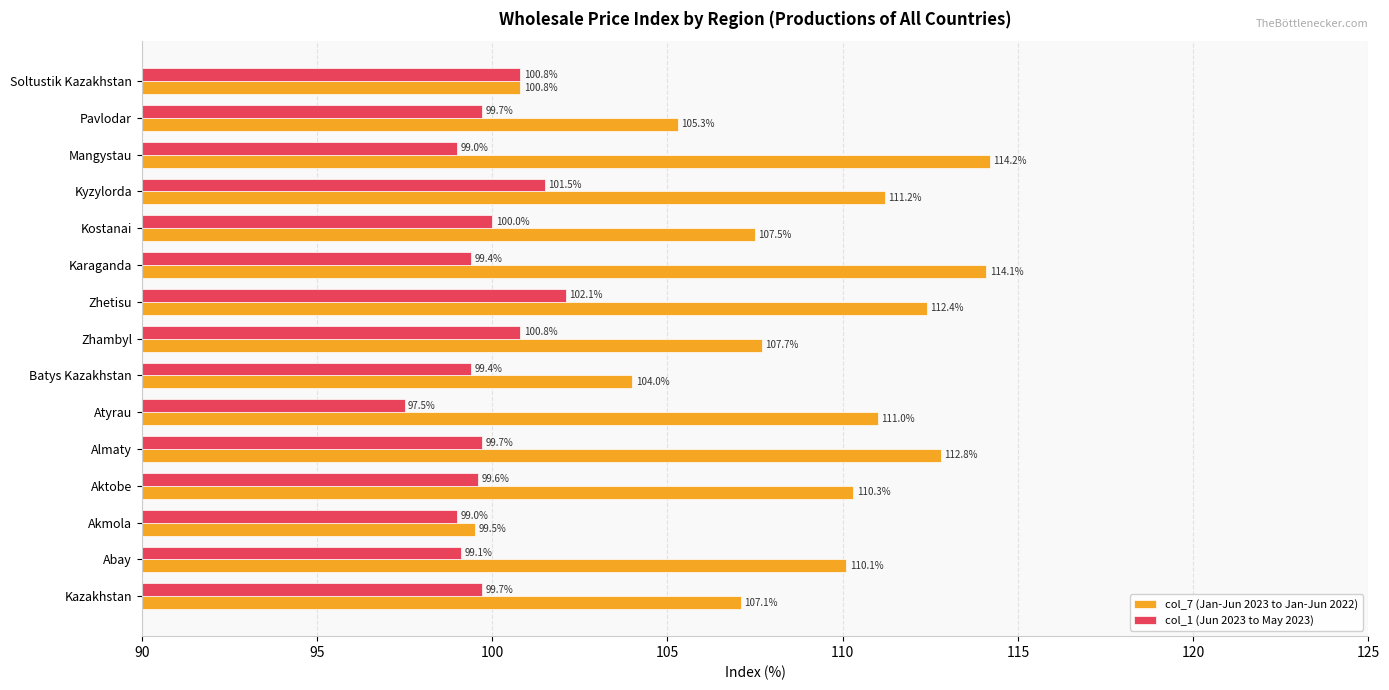

Rank the categories by col_7 (Jan-Jun 2023 to Jan-Jun 2022) value from lowest to highest.

Akmola, Soltustik Kazakhstan, Batys Kazakhstan, Pavlodar, Kazakhstan, Kostanai, Zhambyl, Abay, Aktobe, Atyrau, Kyzylorda, Zhetisu, Almaty, Karaganda, Mangystau